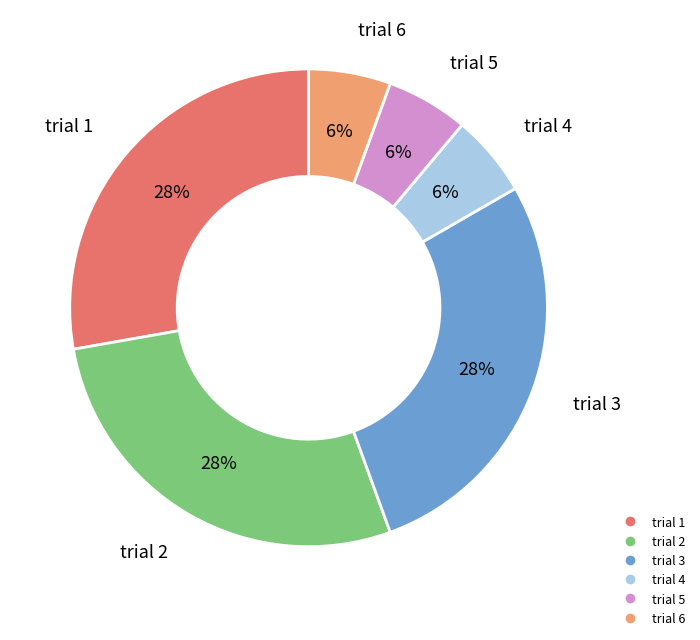

To the nearest percent, what is the difference between the largest and smallest slice percentages?

22%